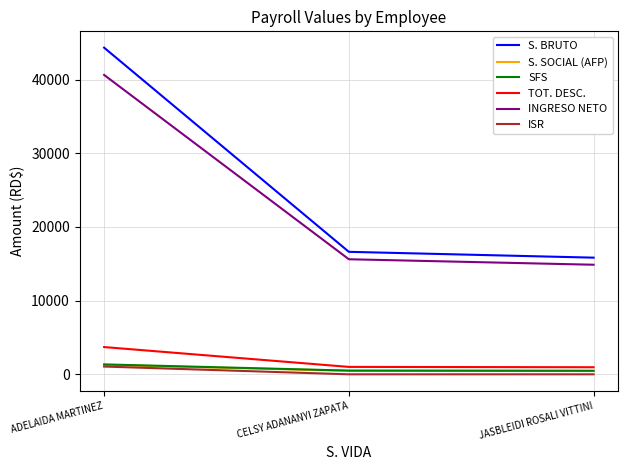

What is the sum of the INGRESO NETO values at CELSY ADANANYI ZAPATA and ADELAIDA MARTINEZ?

56251.5